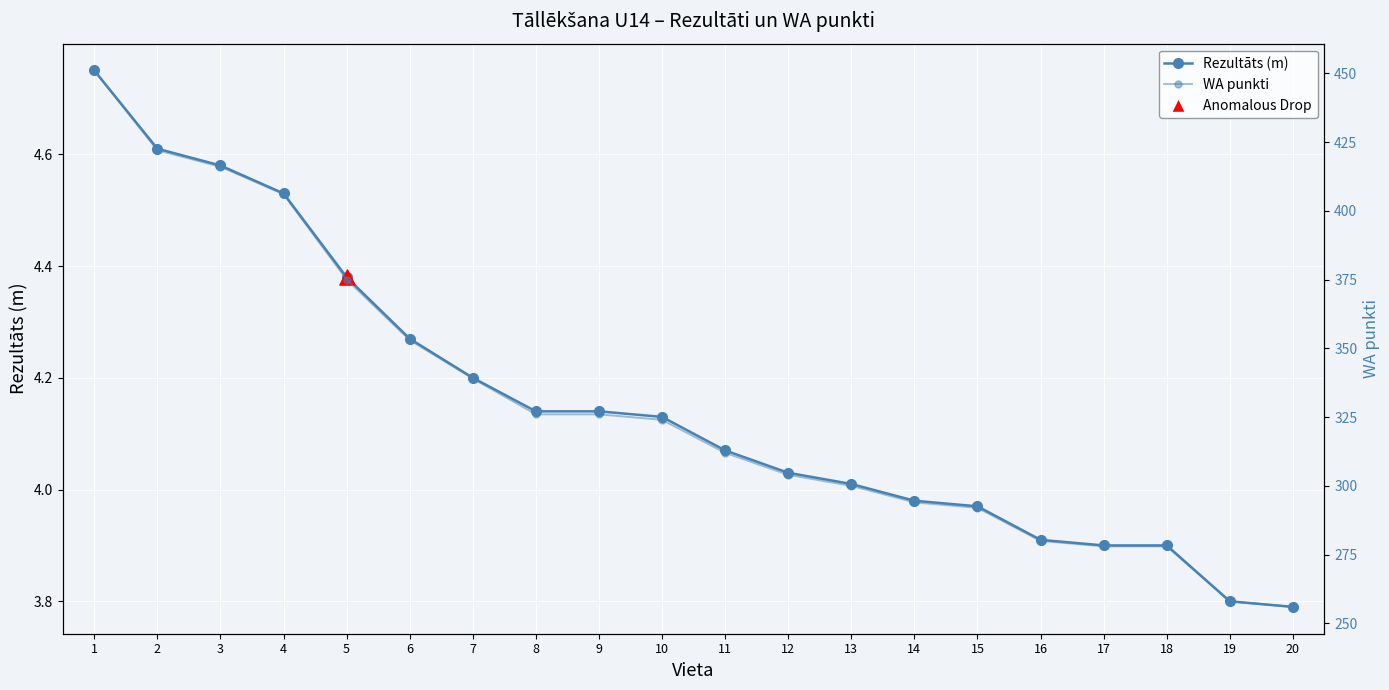

What is the total value across all series at 18?

281.9